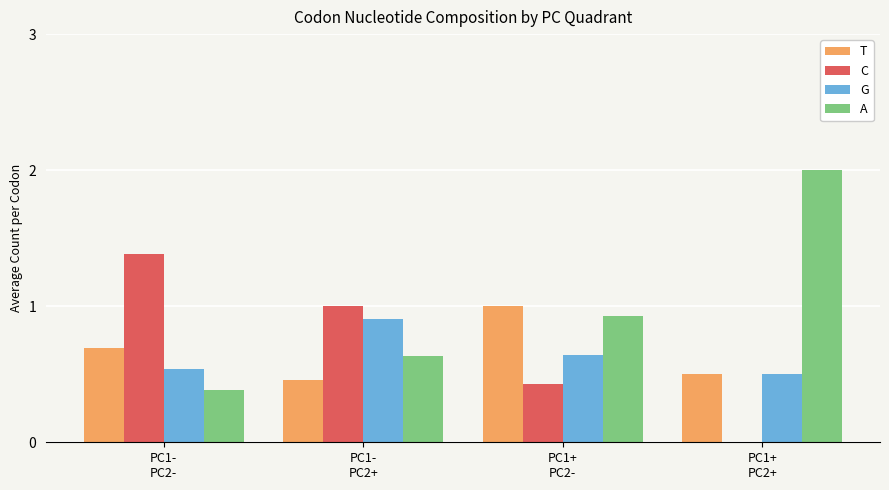

Is the value of A at PC1-
PC2+ greater than the value of T at PC1+
PC2+?

Yes